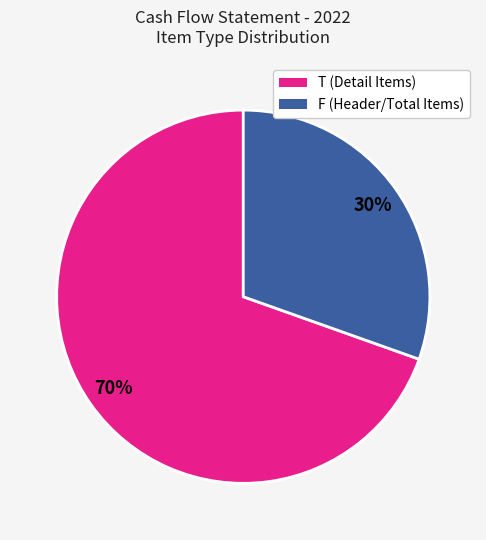

Does any single category account for the majority?

Yes